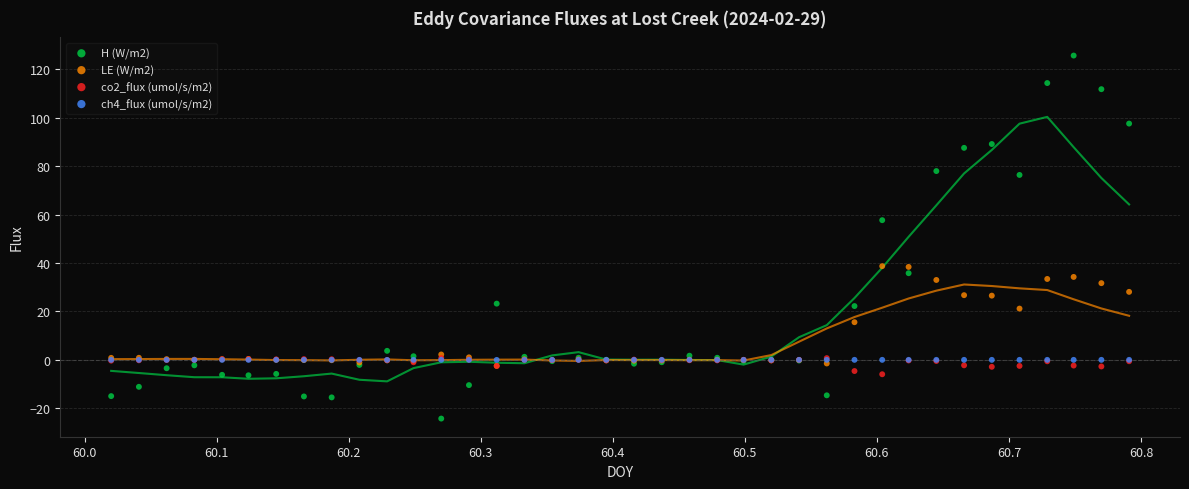

Which series contains the lowest Y value?

H (W/m2)